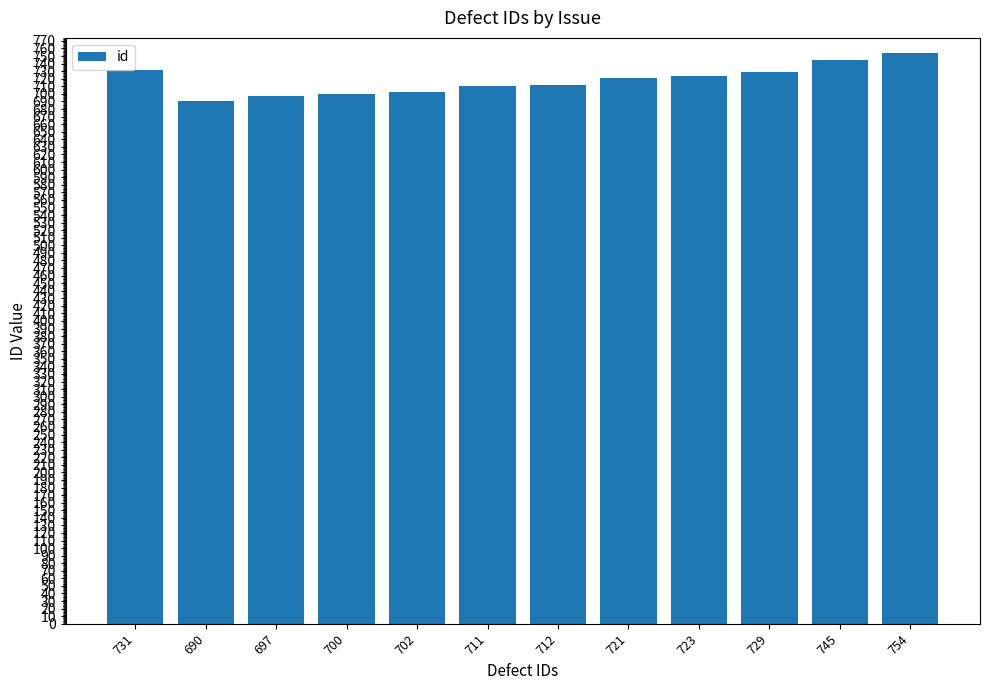

What is the change in value from 690 to 702?

+12